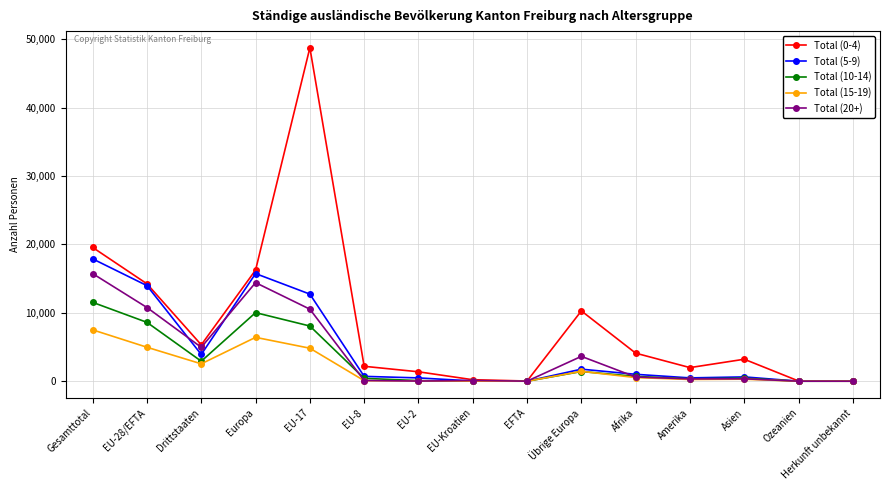

What position from the right is Amerika?

4